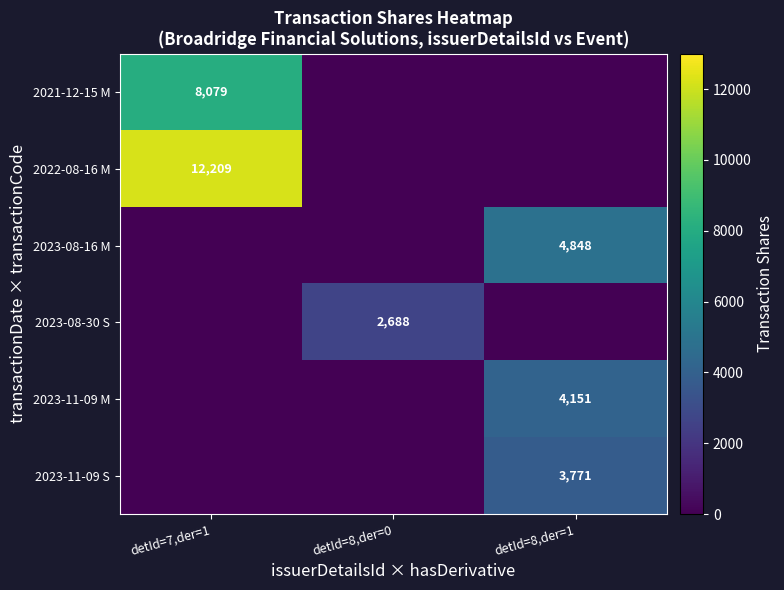

What is the total value across all series at detId=7,der=1?

20288